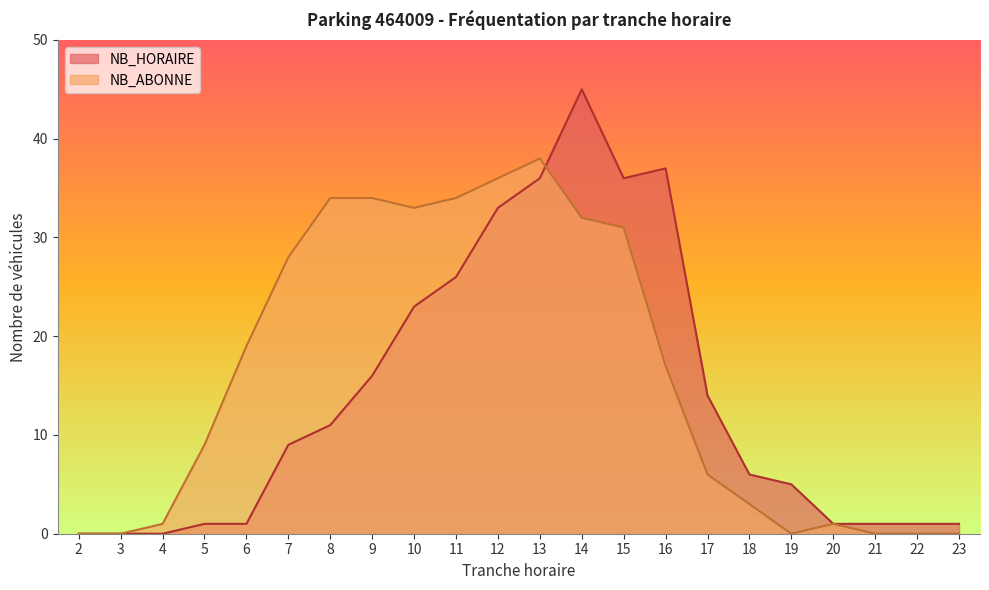

What are all the series names shown in the legend?

NB_HORAIRE, NB_ABONNE